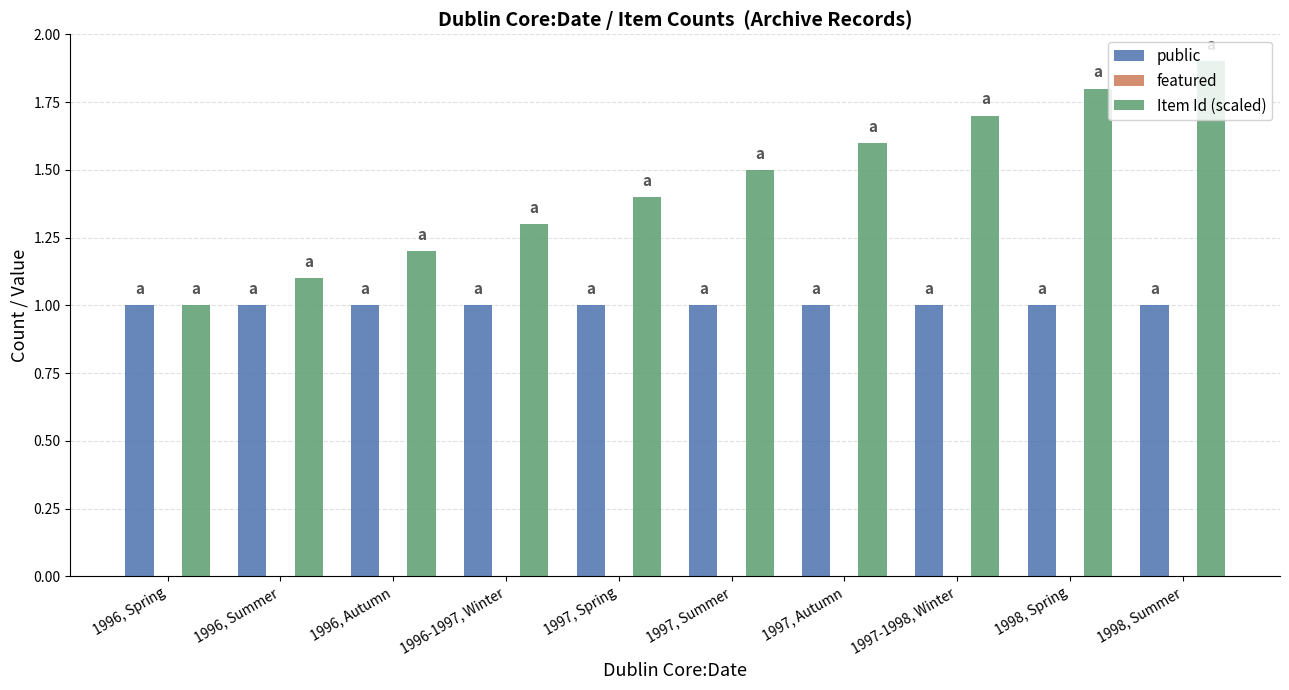

Rank the series at 1997-1998, Winter from highest to lowest value.

Item Id (scaled), public